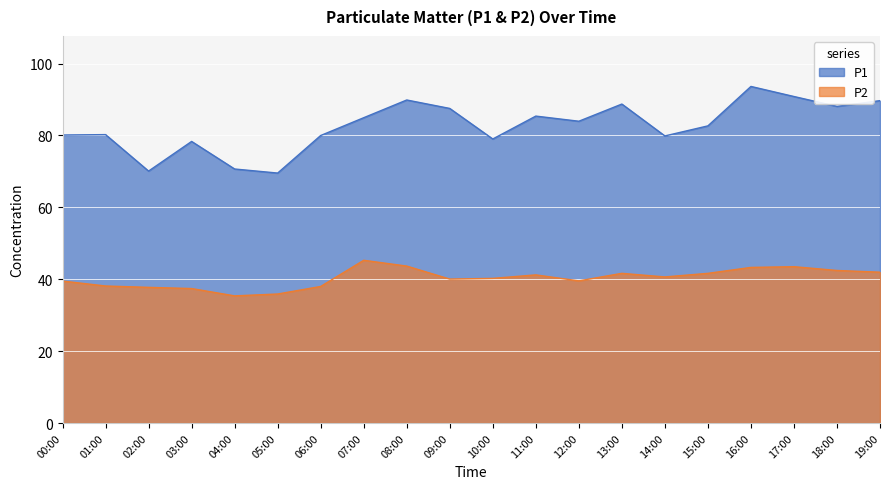

Which series has the widest spread of values?

P1